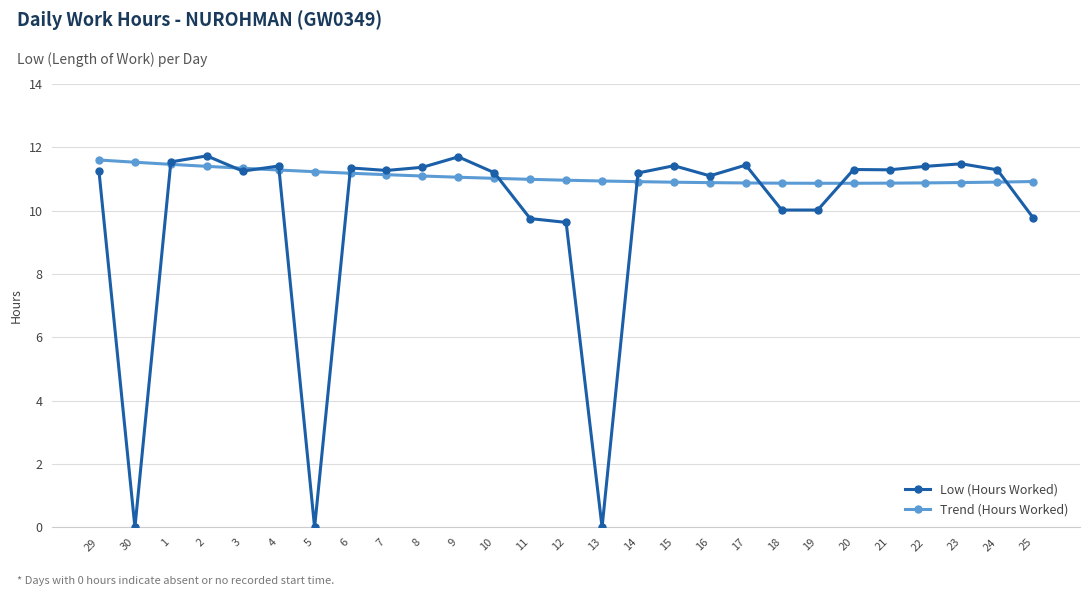

True or false: Trend (Hours Worked) and Low (Hours Worked) intersect in this chart.

True